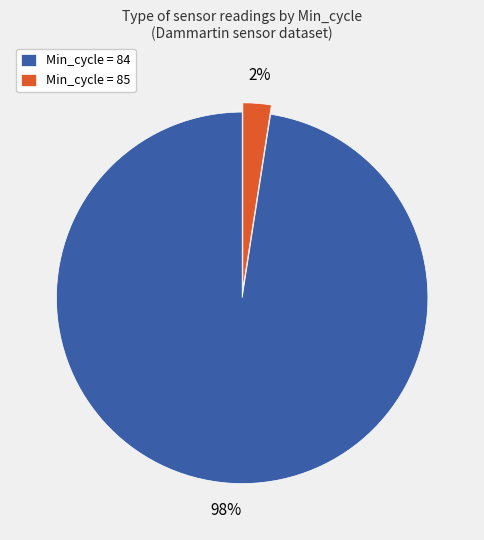

Rank the categories by value from lowest to highest.

Min_cycle = 85, Min_cycle = 84